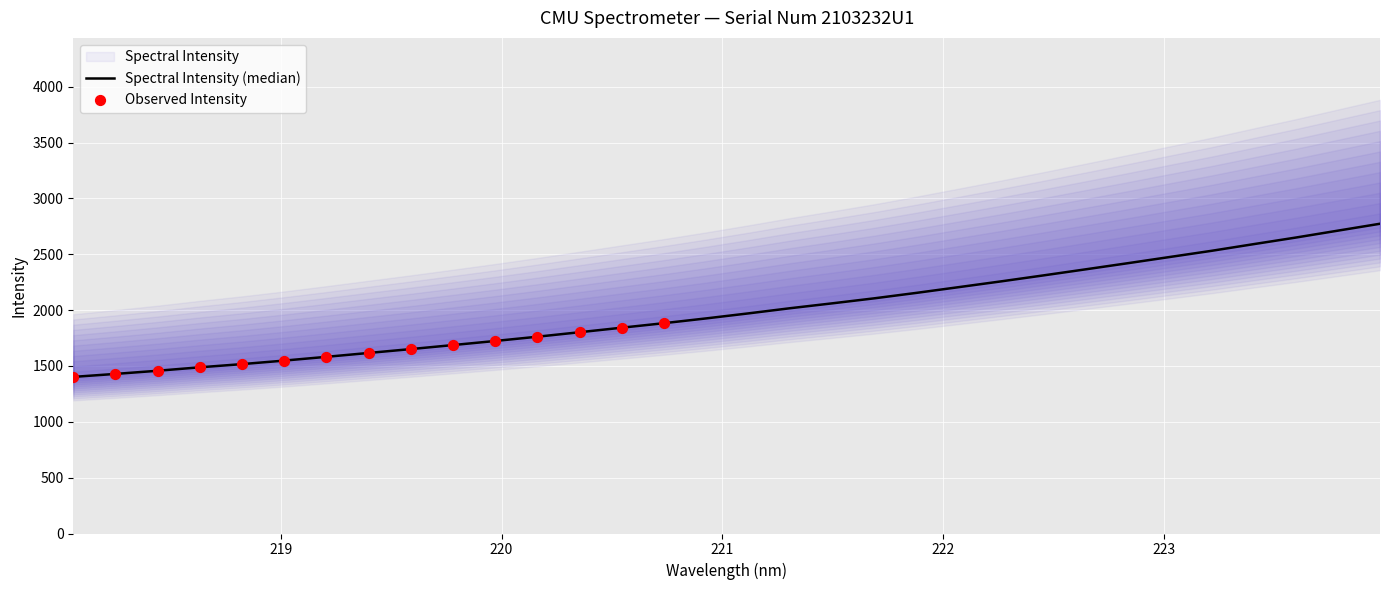

Between 221.1174 and 218.8244, which is larger?

221.1174